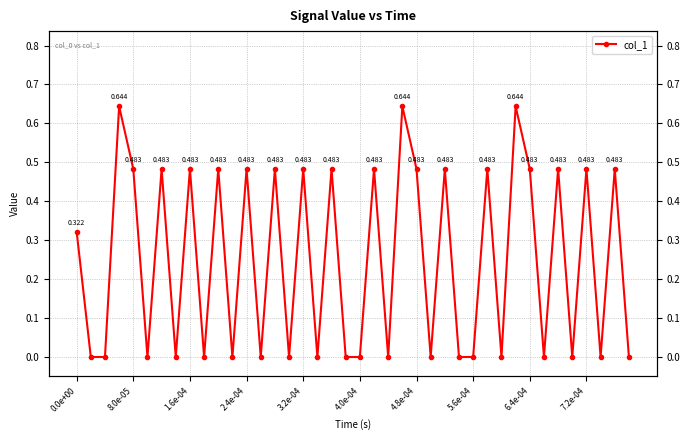

Reading left to right, what are all the values shown in this chart?

0.3	0.0	0.0	0.6	0.5	0.0	0.5	0.0	0.5	0.0	0.5	0.0	0.5	0.0	0.5	0.0	0.5	0.0	0.5	0.0	0.0	0.5	0.0	0.6	0.5	0.0	0.5	0.0	0.0	0.5	0.0	0.6	0.5	0.0	0.5	0.0	0.5	0.0	0.5	0.0